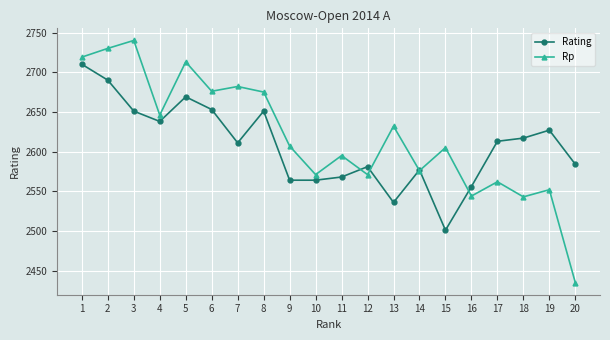

Does the chart display data point markers on the line(s)?

Yes